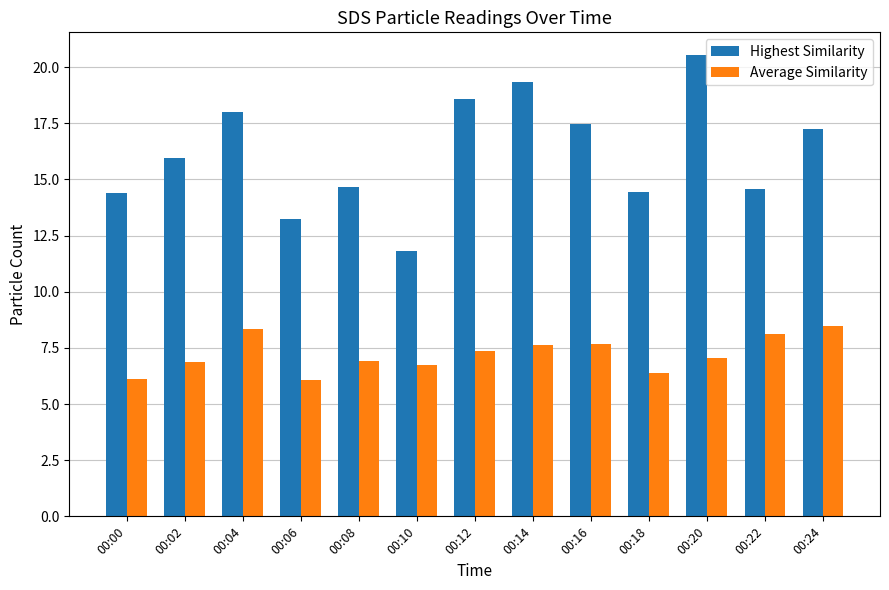

What is the value of the Highest Similarity bar at the 10th from the left?

14.4